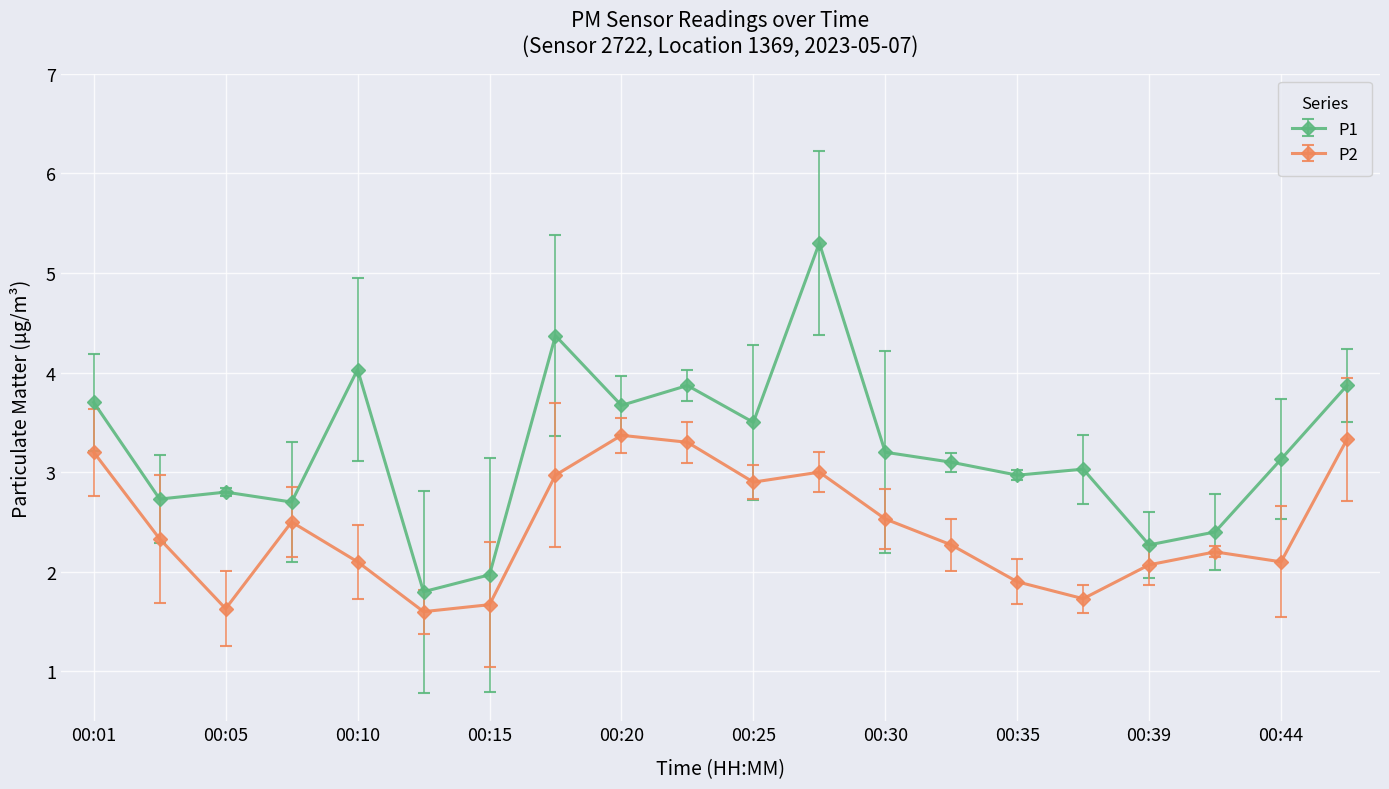

True or false: P2 and P1 intersect in this chart.

False